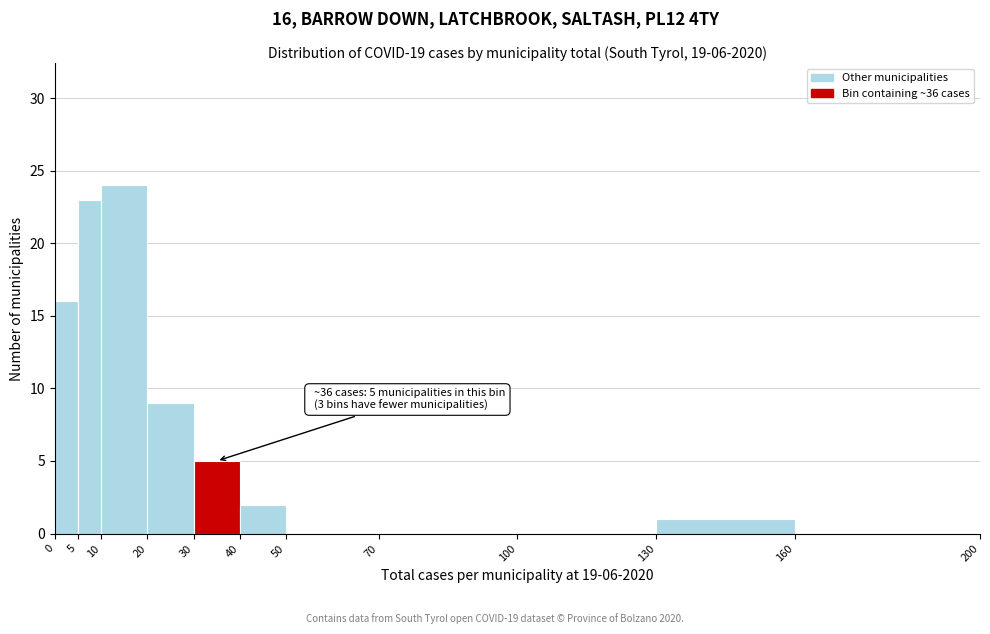

Over which range of the x-axis is the bar tallest?

10 to 20